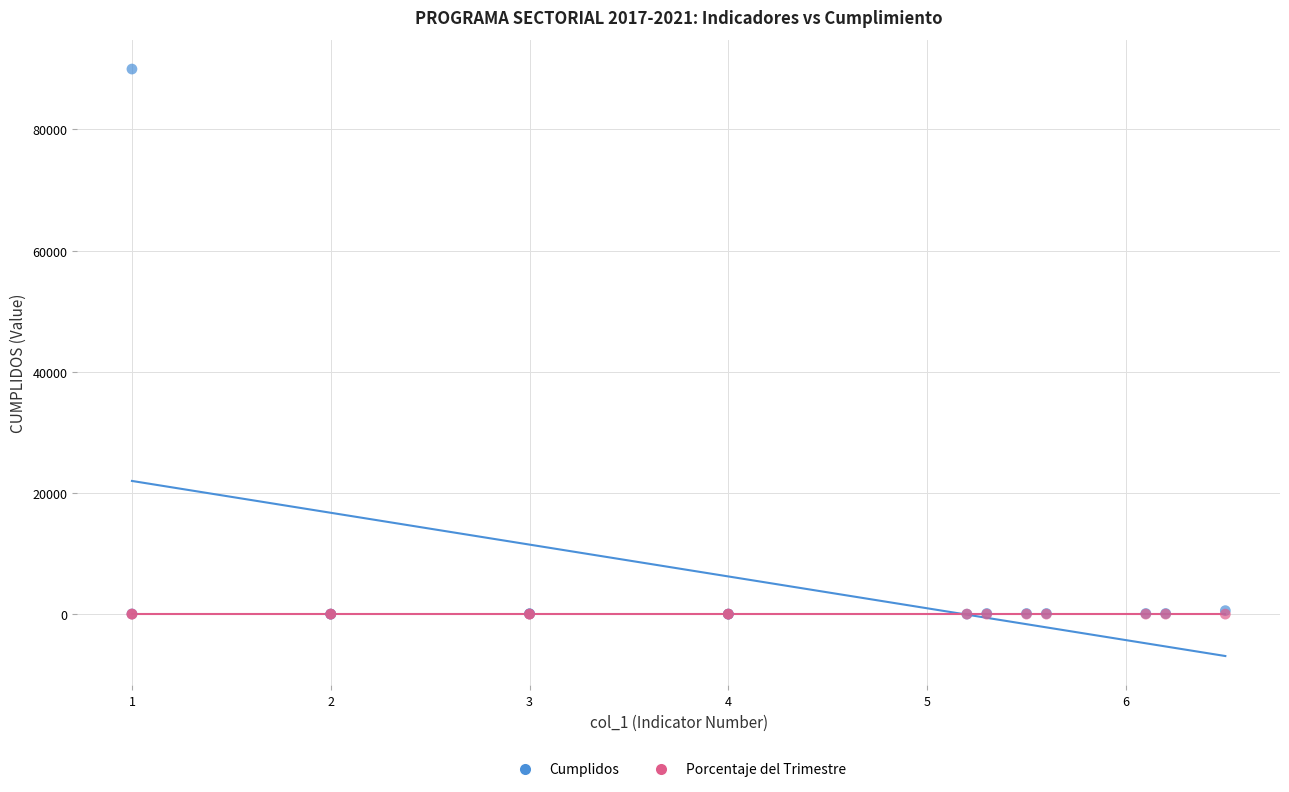

What are all the series names shown in the legend?

Cumplidos, Porcentaje del Trimestre